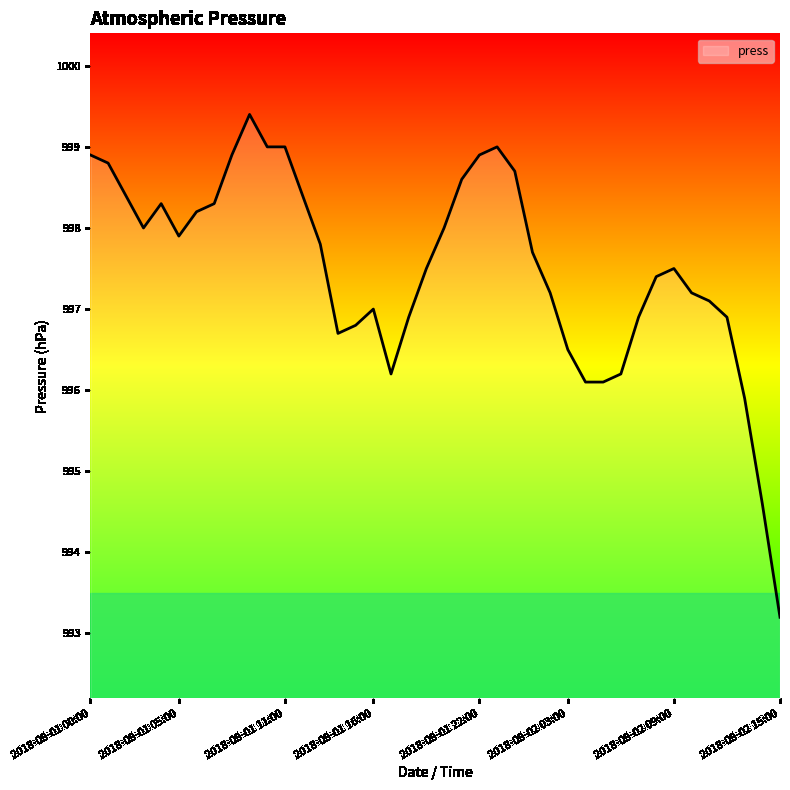

What is the minimum value shown in the chart?

993.2